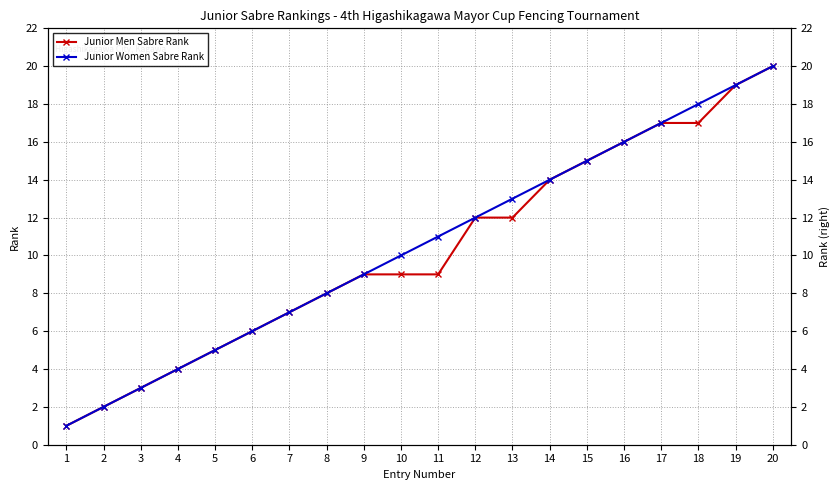

True or false: Junior Women Sabre Rank has a value of 2 at 4.

False